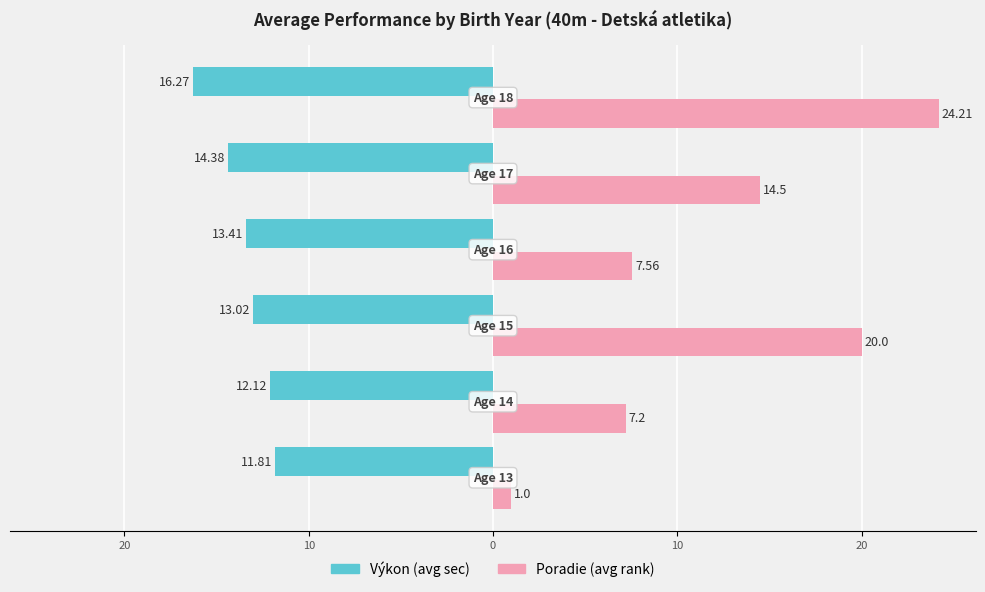

What are all the series names shown in the legend?

Výkon (avg sec), Poradie (avg rank)